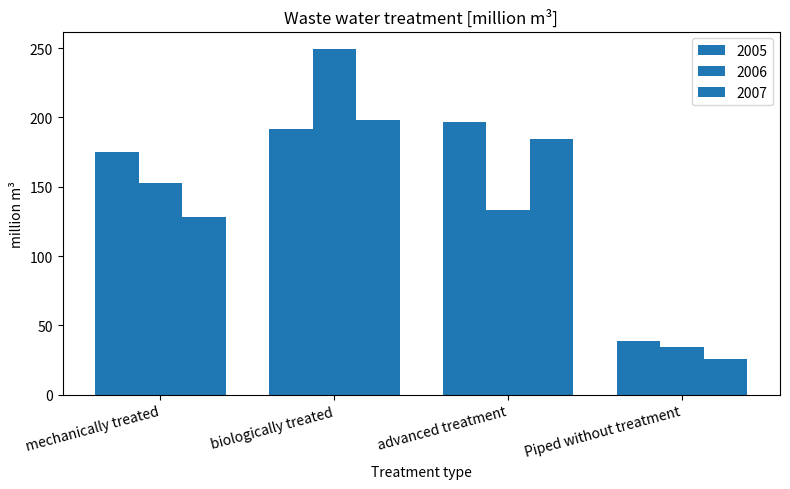

Does the chart contain stacked bars?

No